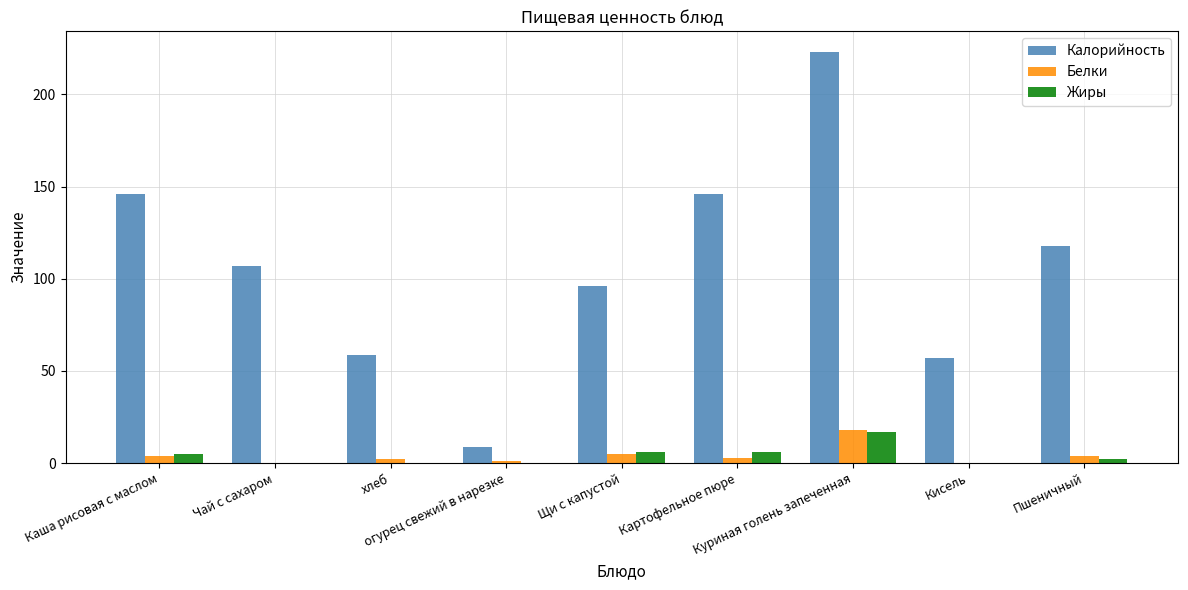

What is the greatest value displayed?

223.1